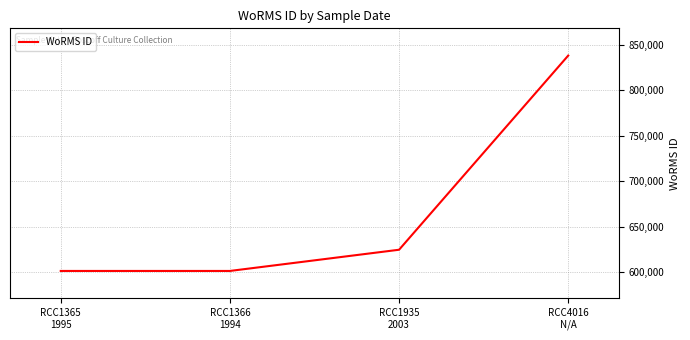

Count the number of categories in the chart.

4